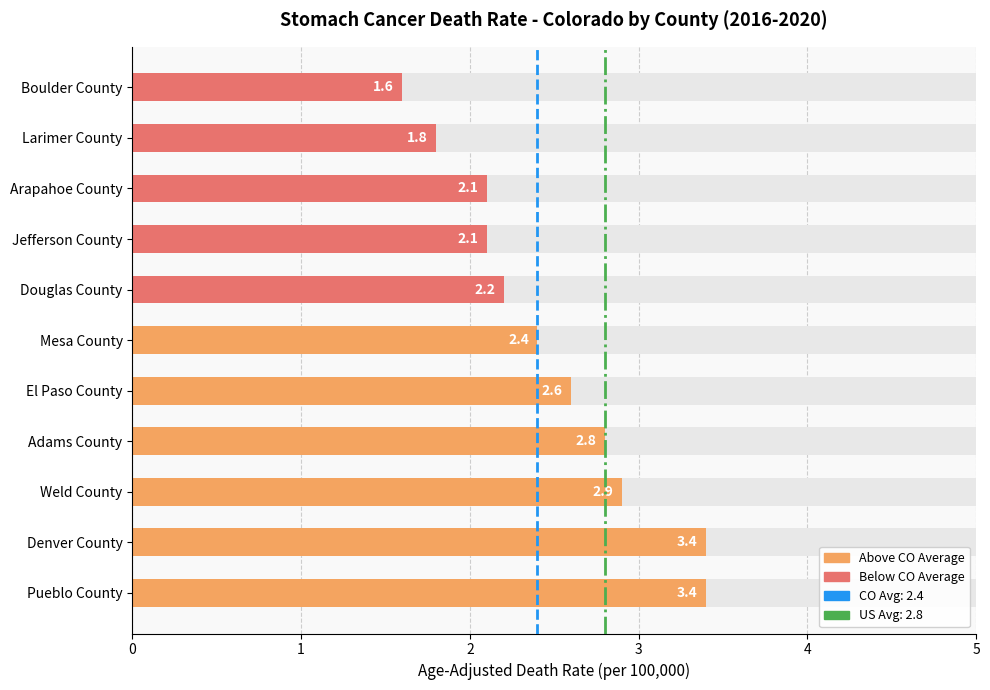

Is the value of Colorado Avg (2.4) at 1 greater than the value of US Avg (2.8) at 1?

No